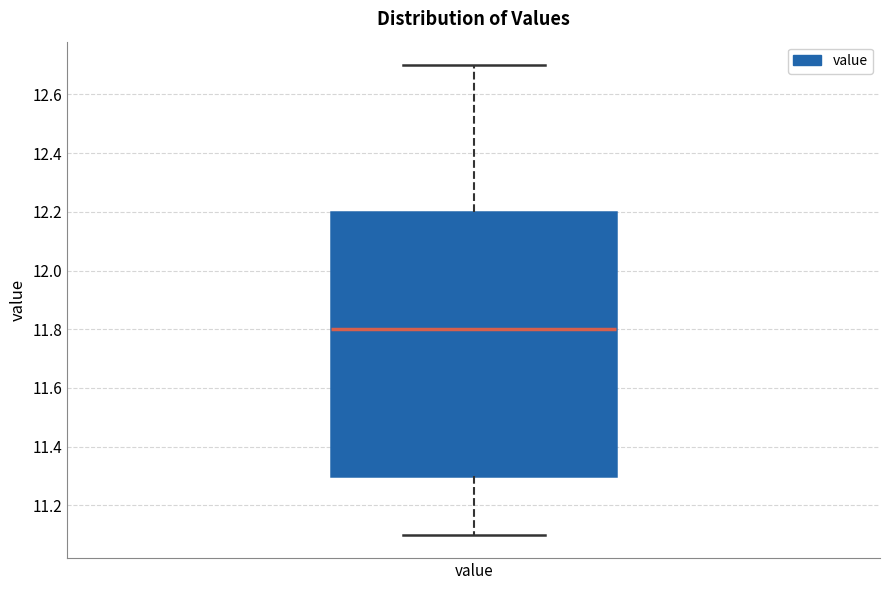

Transcribe this box plot: give where the median line is, the range the box spans, and where the two whiskers end, as read against the y-axis. The values are not printed on the chart, so give them approximately, as read against the axis.

median 11.8, box 11.3 to 12.2, whiskers 11.1 to 12.7